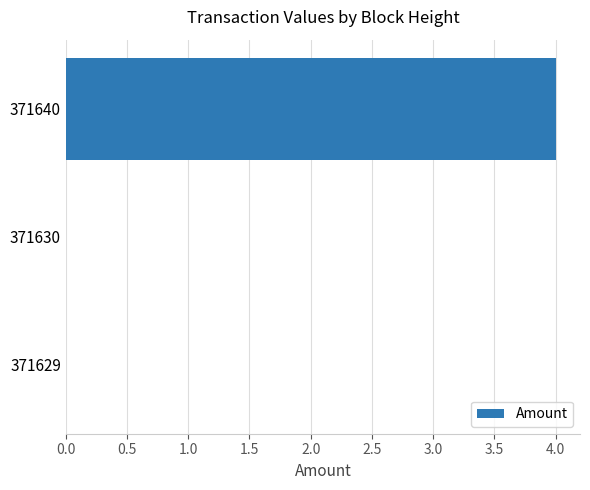

Reading top to bottom, transcribe all the data shown in this chart.

371640=4	371630=0	371629=0